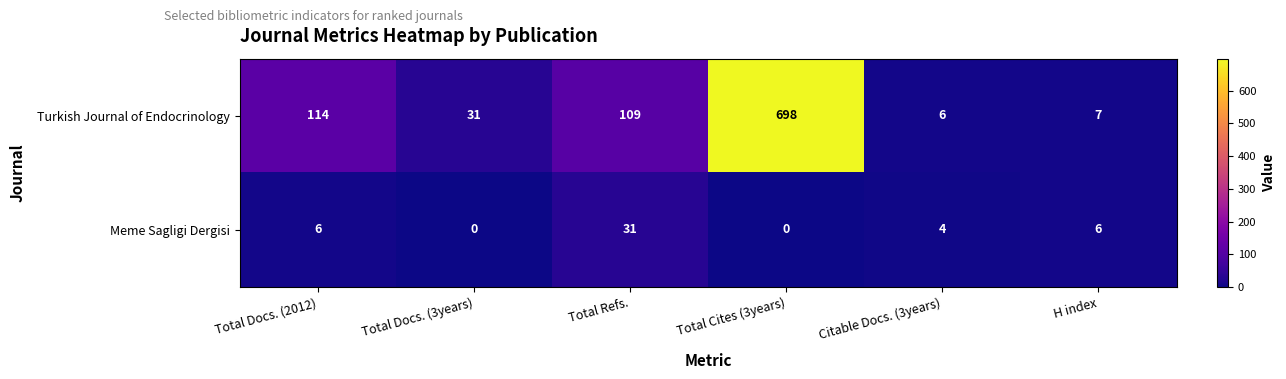

What is the total value across all series at Total Cites (3years)?

698